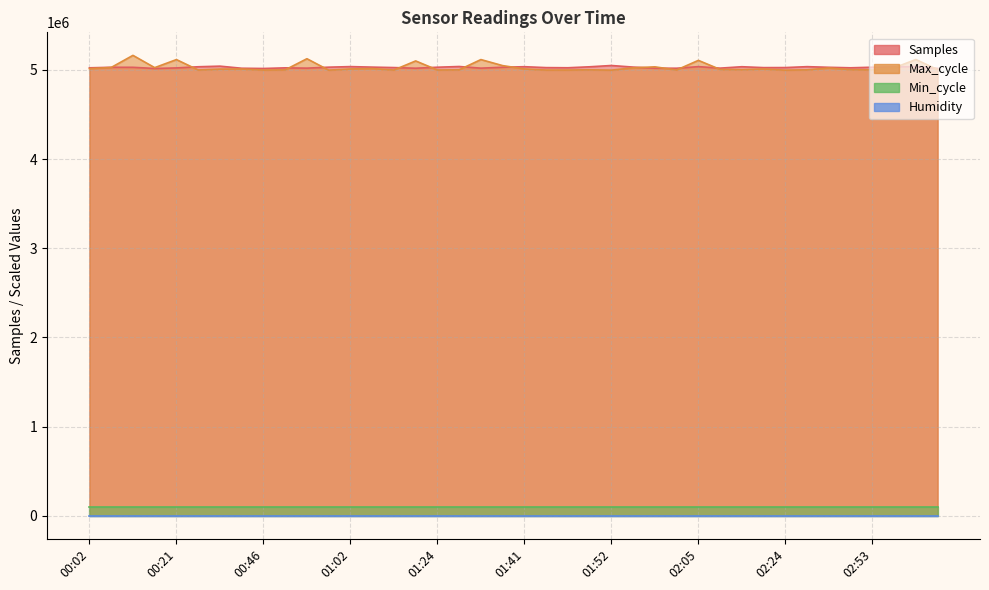

Does the chart display data point markers on the line(s)?

No